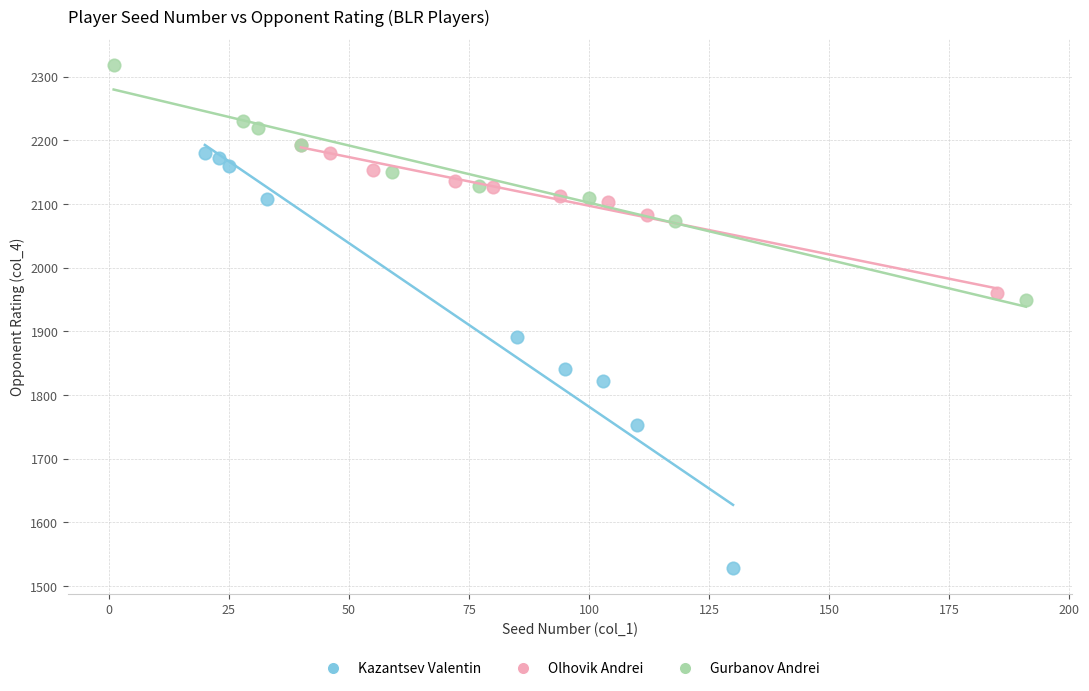

Which series has the widest spread of Y values?

Kazantsev Valentin